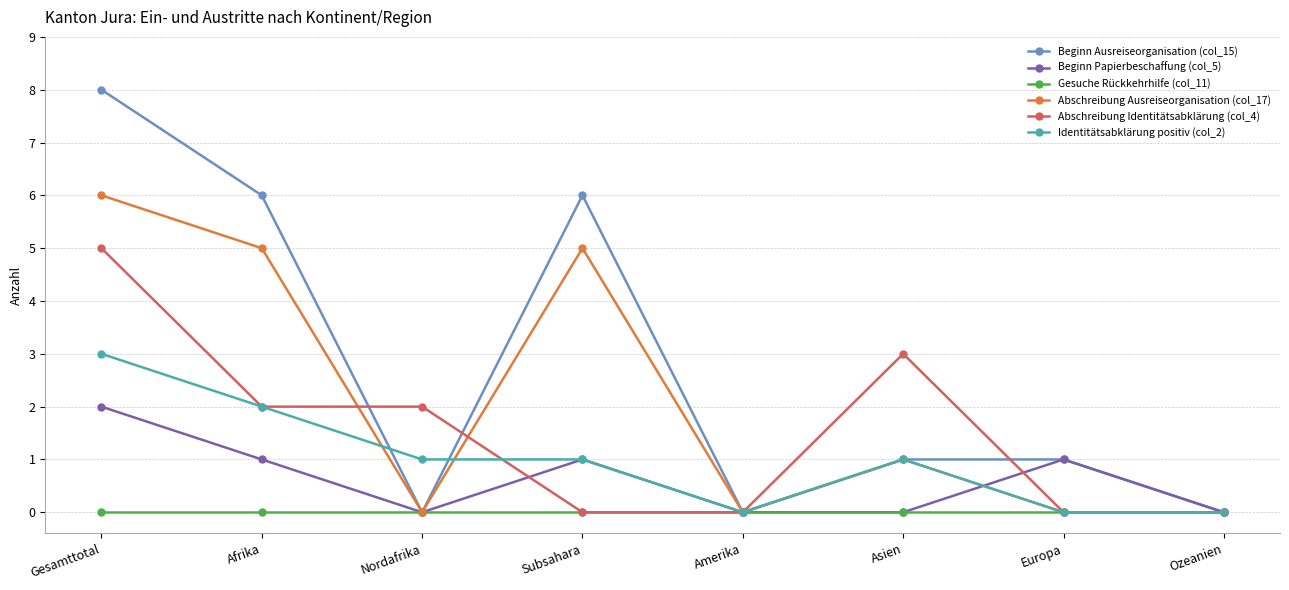

Does the chart have visible grid lines?

Yes